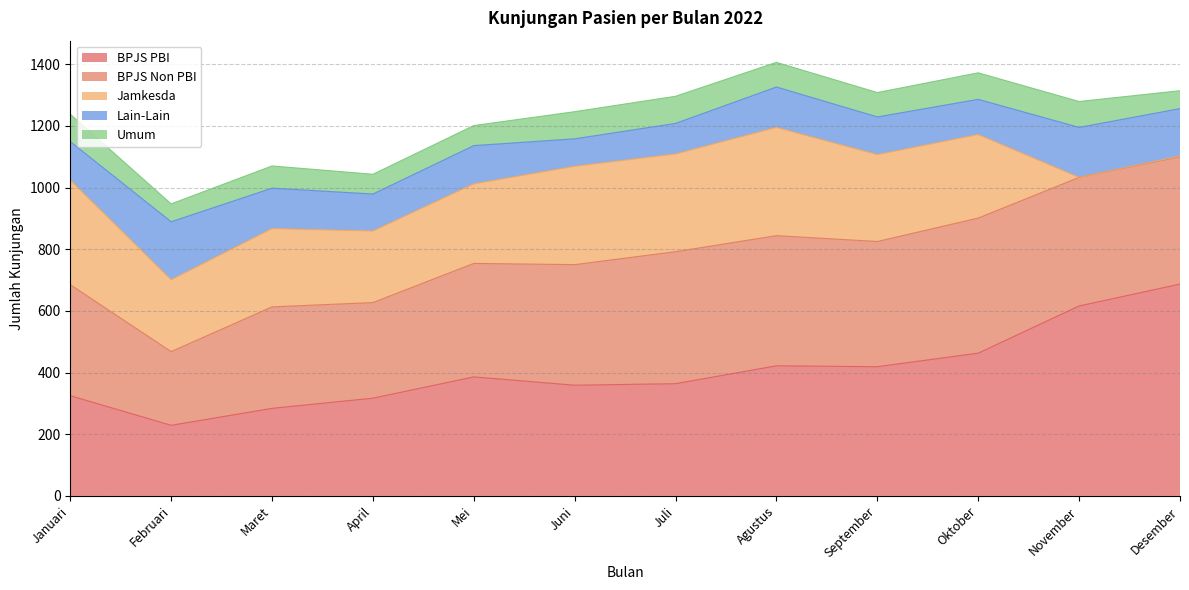

Between which two adjacent categories do Umum and Jamkesda first intersect?

Oktober and November